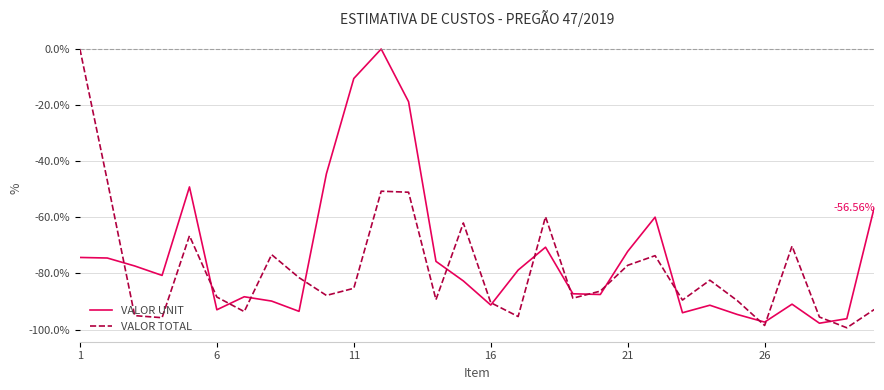

Which series has the largest total across all categories?

VALOR UNIT